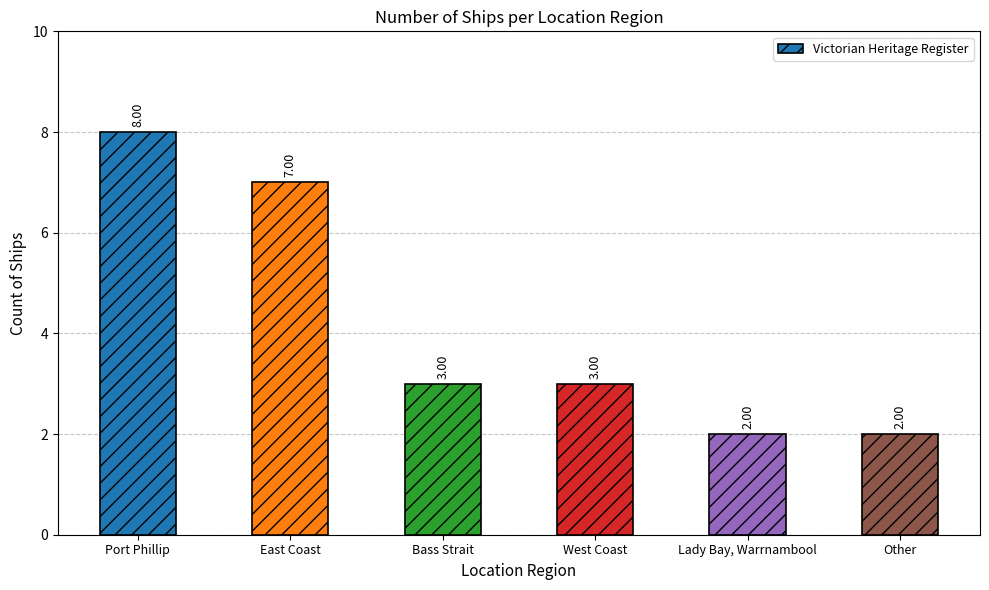

Which category has the highest value across all series?

Port Phillip